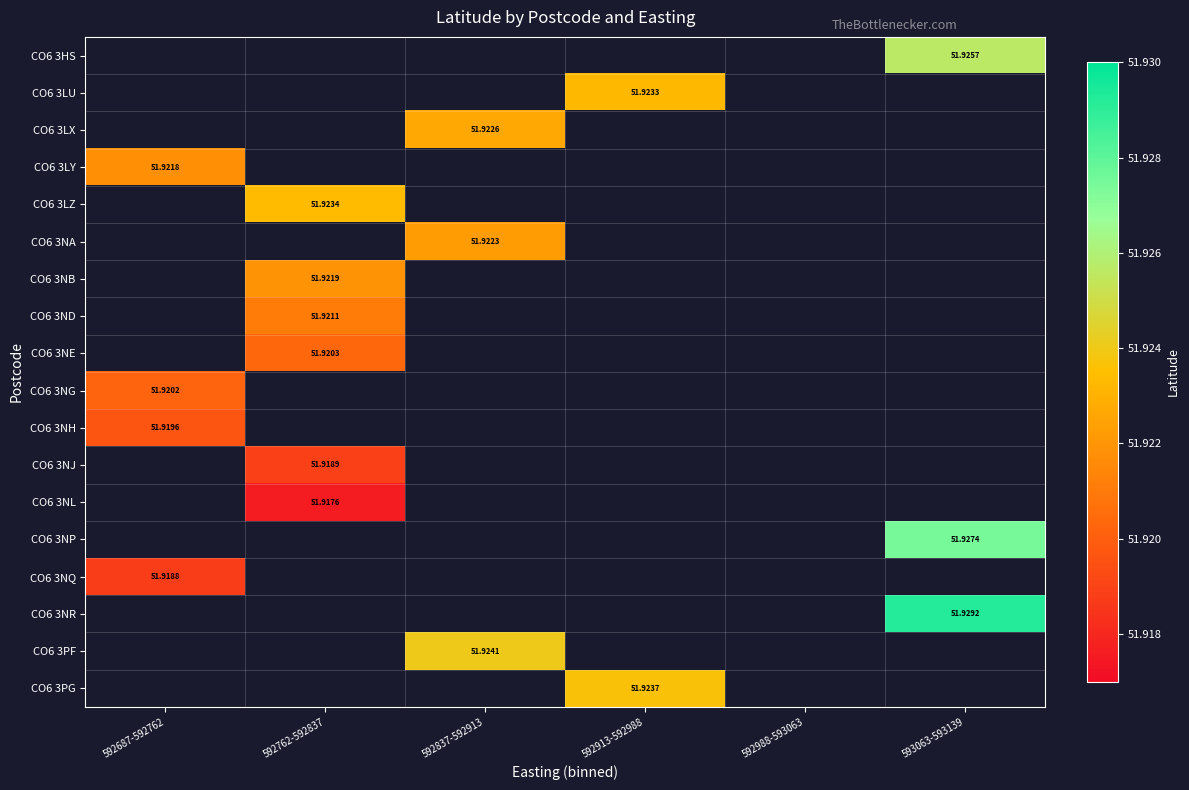

Is the value of CO6 3LX at 592837-592913 greater than the value of CO6 3NR at 593063-593139?

No